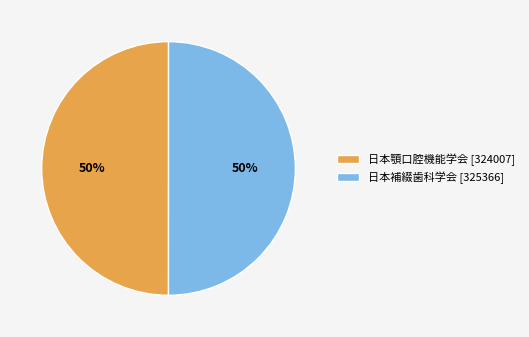

To the nearest percent, what portion does 日本顎口腔機能学会 [324007] represent?

50%